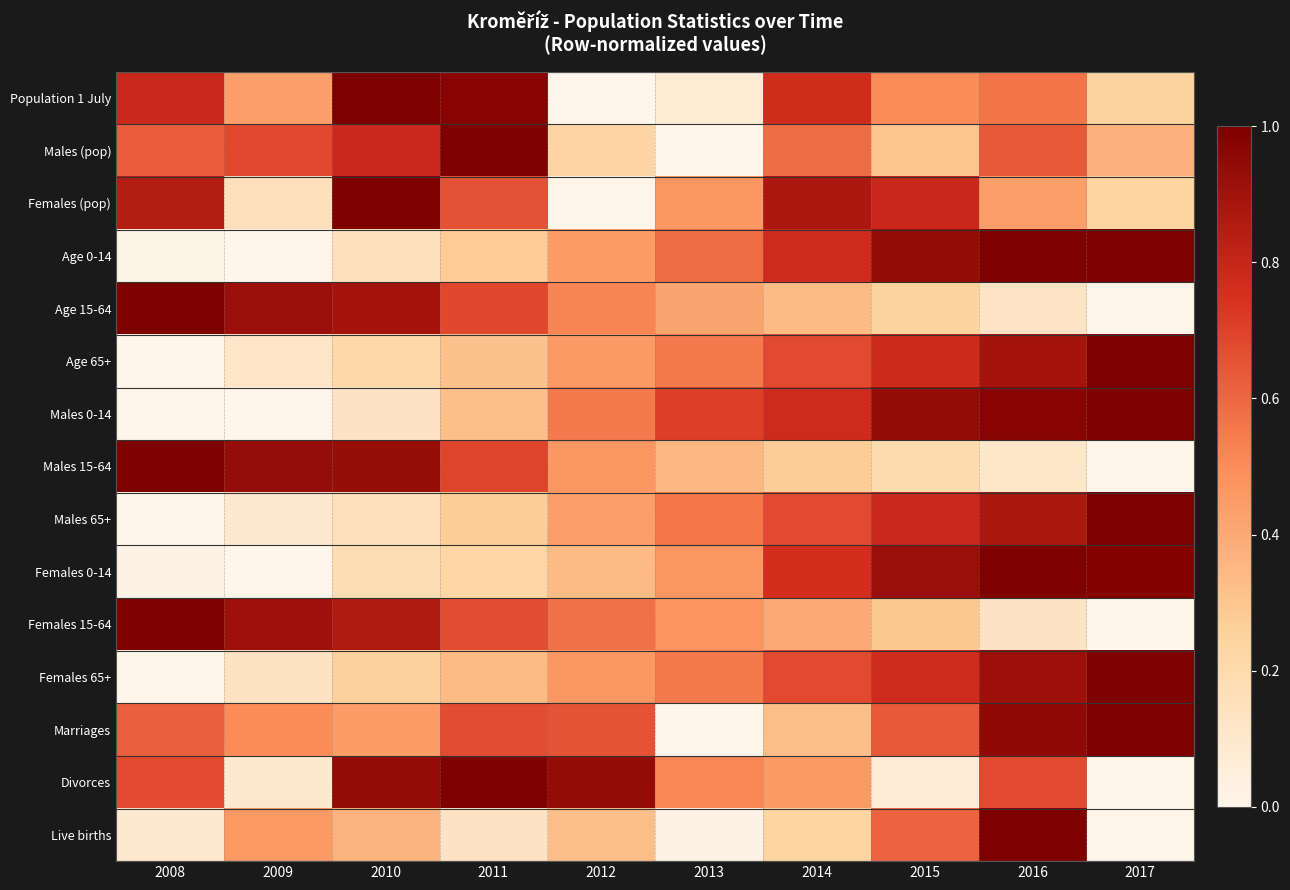

At which category does the chart reach its minimum across all series?

2012